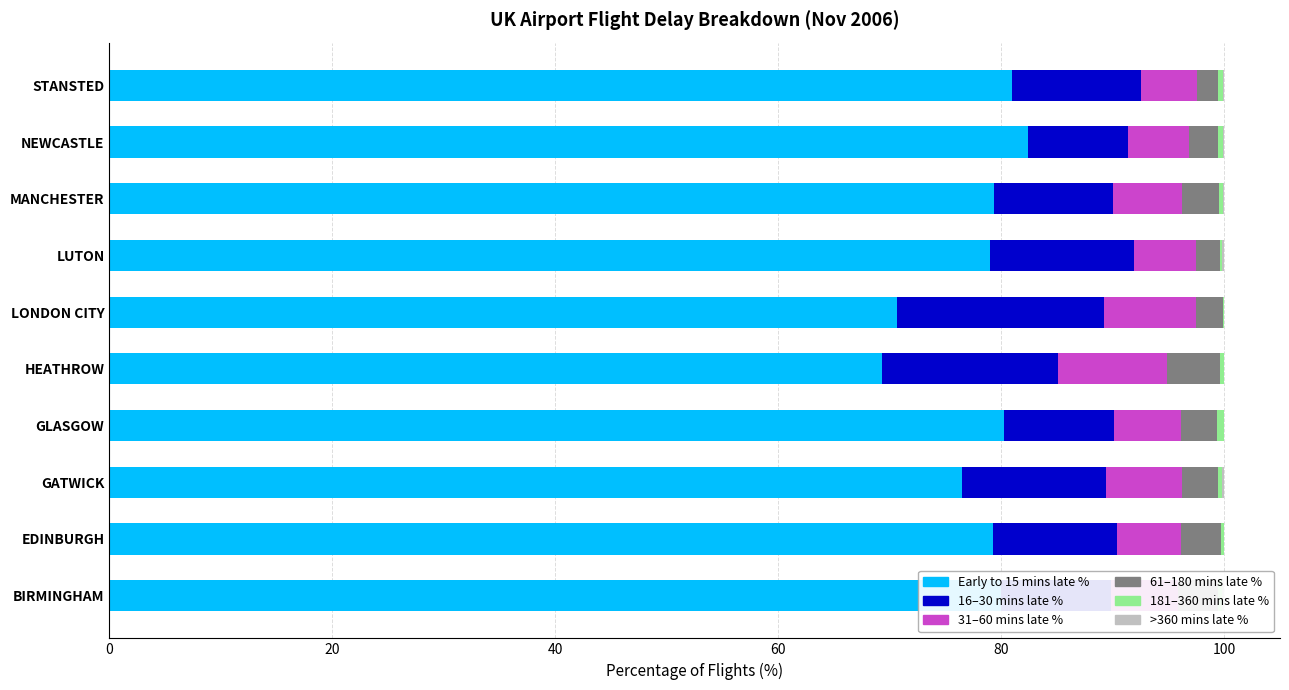

At how many categories does at least one series exceed 15?

10